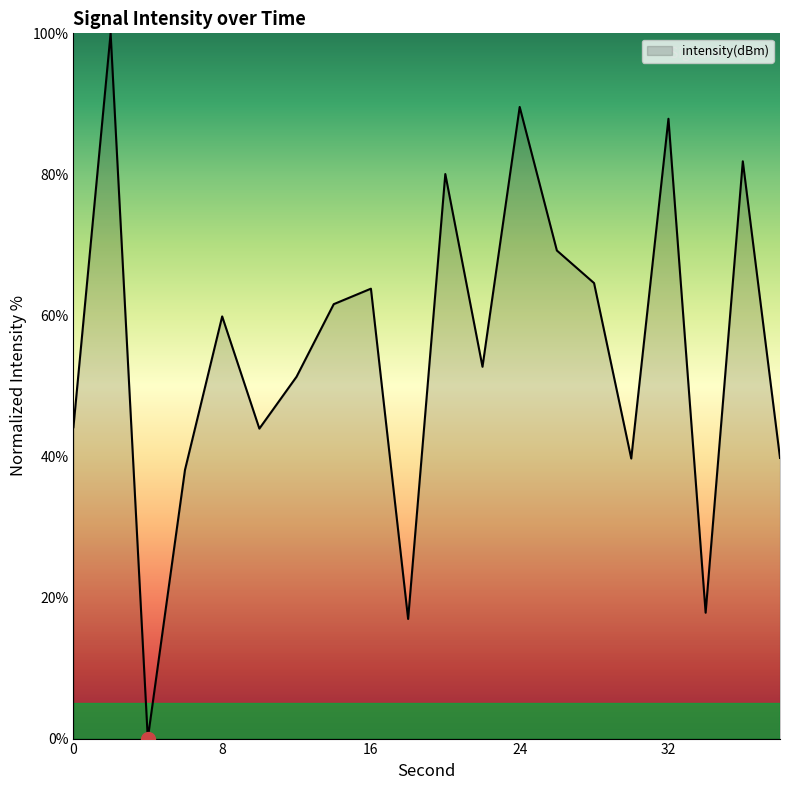

What is the difference between the maximum and minimum values?

100.0